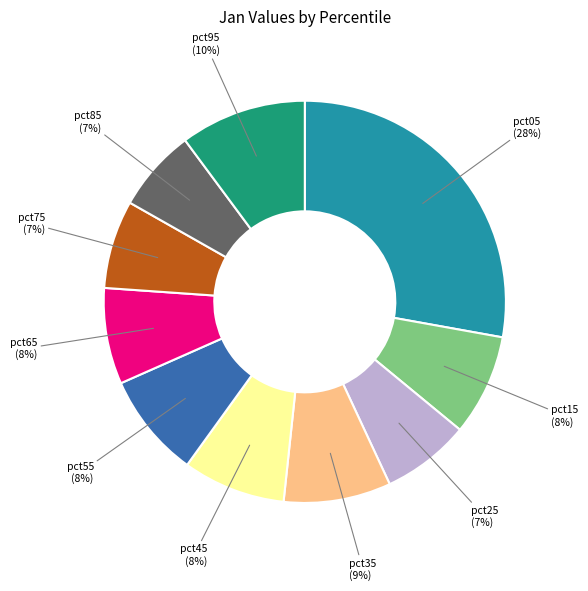

Is there a majority slice in this chart?

No